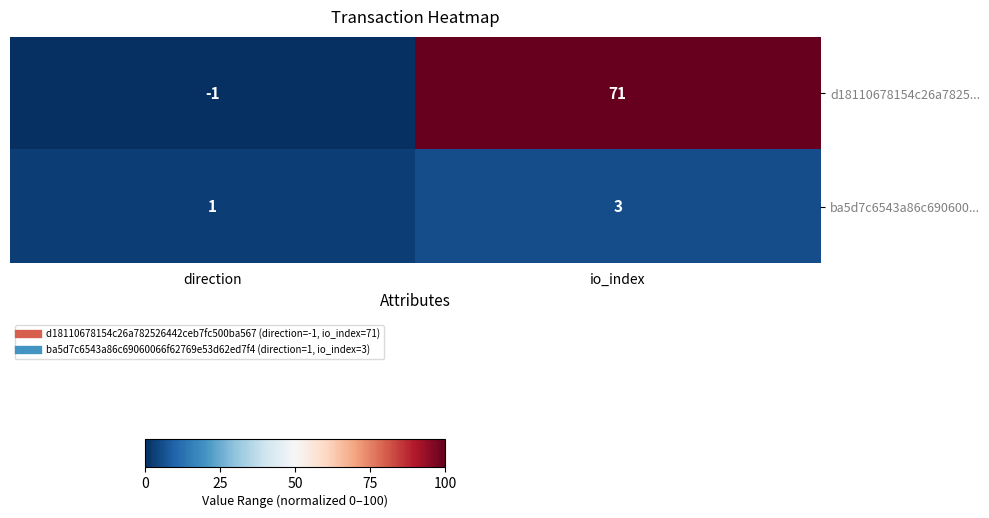

What is the difference between the d18110678154c26a7825... values at direction and io_index?

72